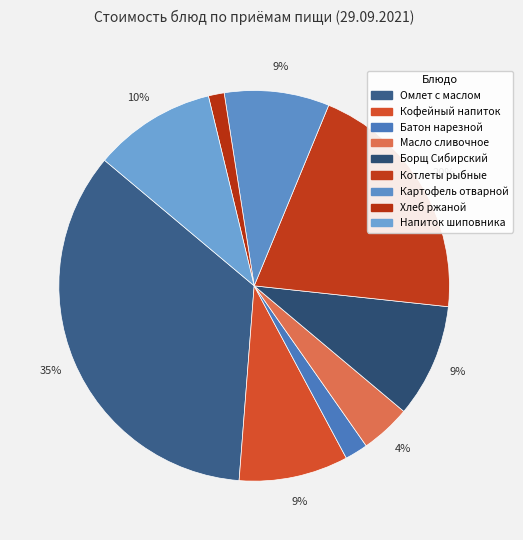

How many slices are in this pie chart?

9